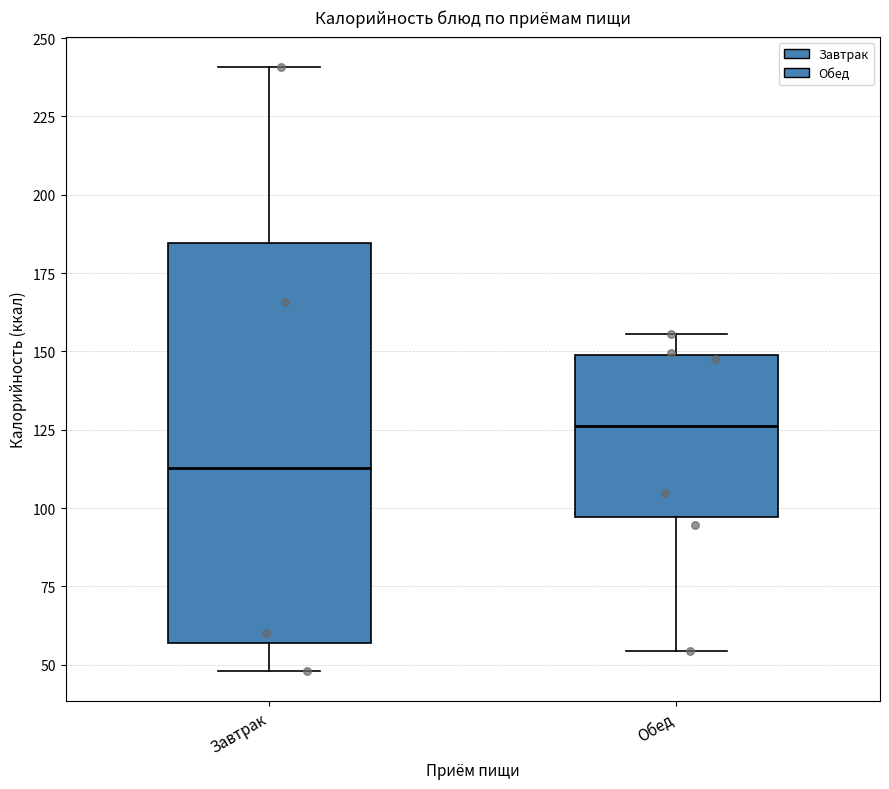

Reading left to right, transcribe this box plot: for each box, give where its median line is, the range the box spans, and where its two whiskers end, as read against the y-axis. The values are not printed on the chart, so give them approximately, as read against the axis.

Завтрак: median 115, box 55 to 185, whiskers 50 to 240
Обед: median 125, box 95 to 150, whiskers 55 to 155